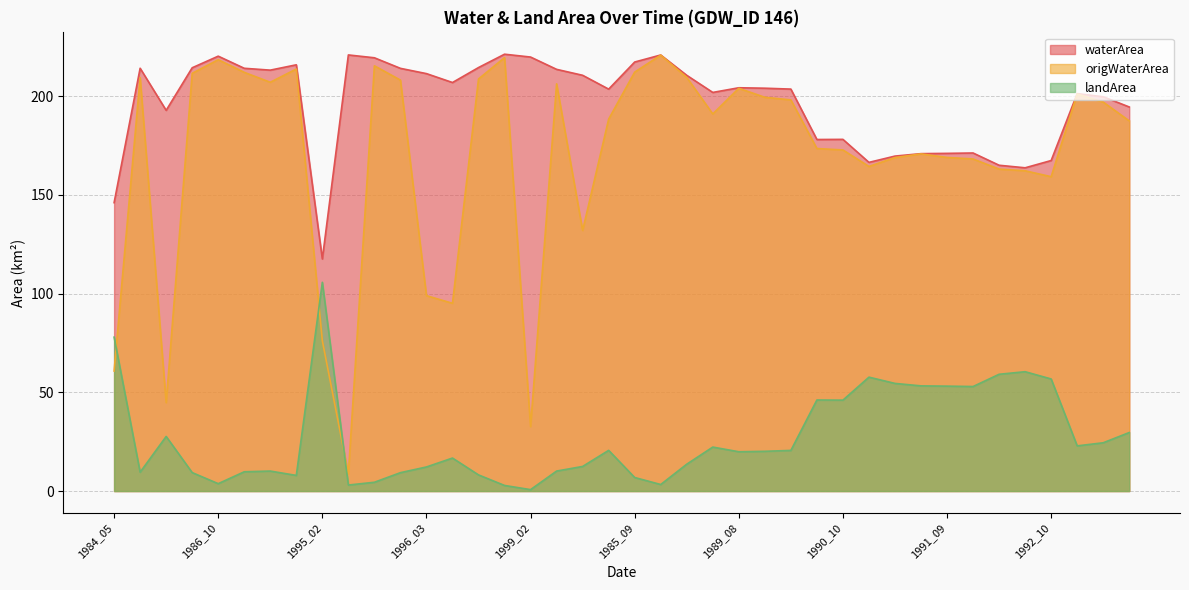

What is the label of the 6th point from the right?

1992_08